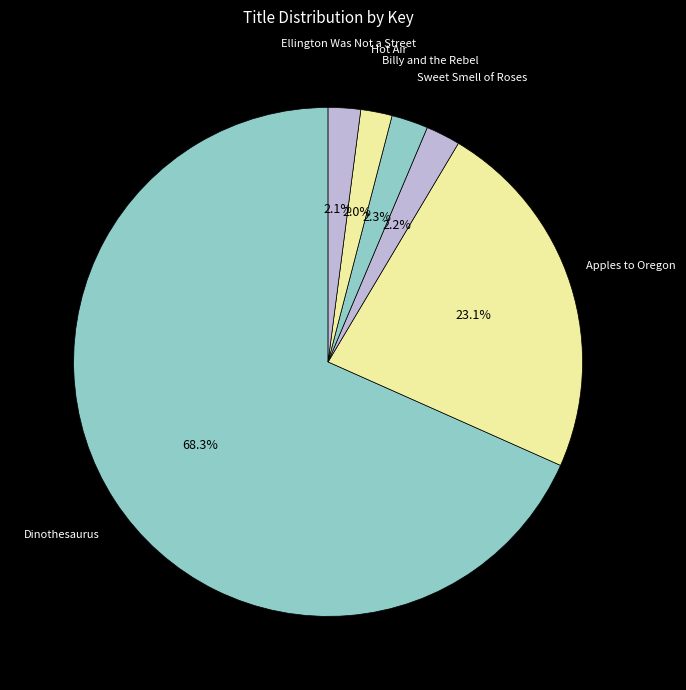

What is the smallest slice in the pie chart?

Hot Air